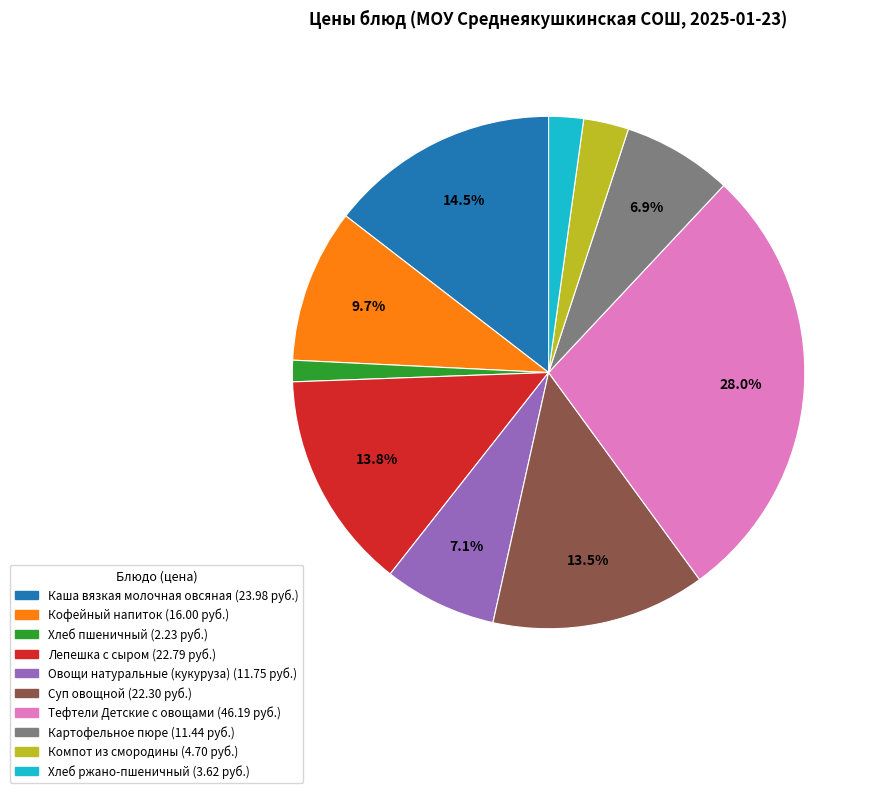

To the nearest percent, what portion does Хлеб ржано-пшеничный represent?

2%